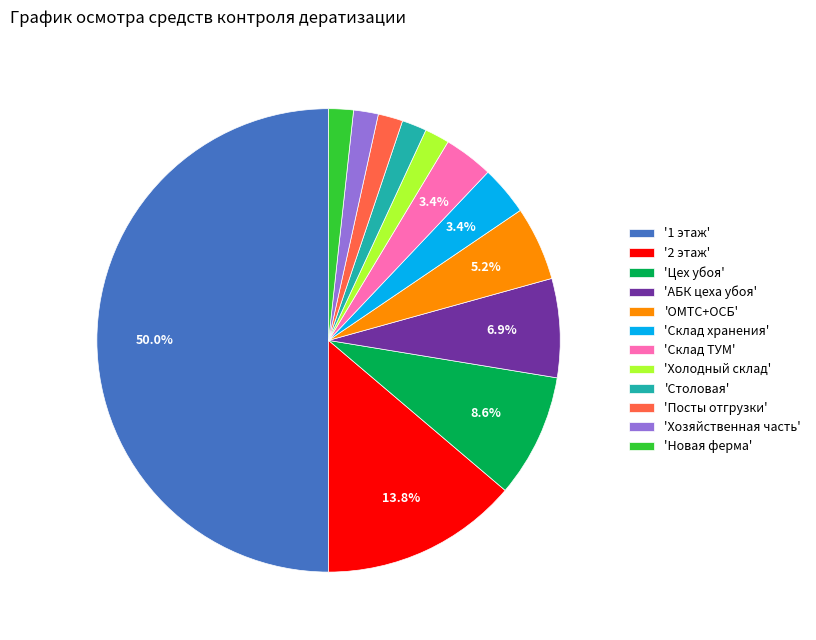

Do 'ОМТС+ОСБ' and 'Посты отгрузки' together represent more than half of the pie?

No